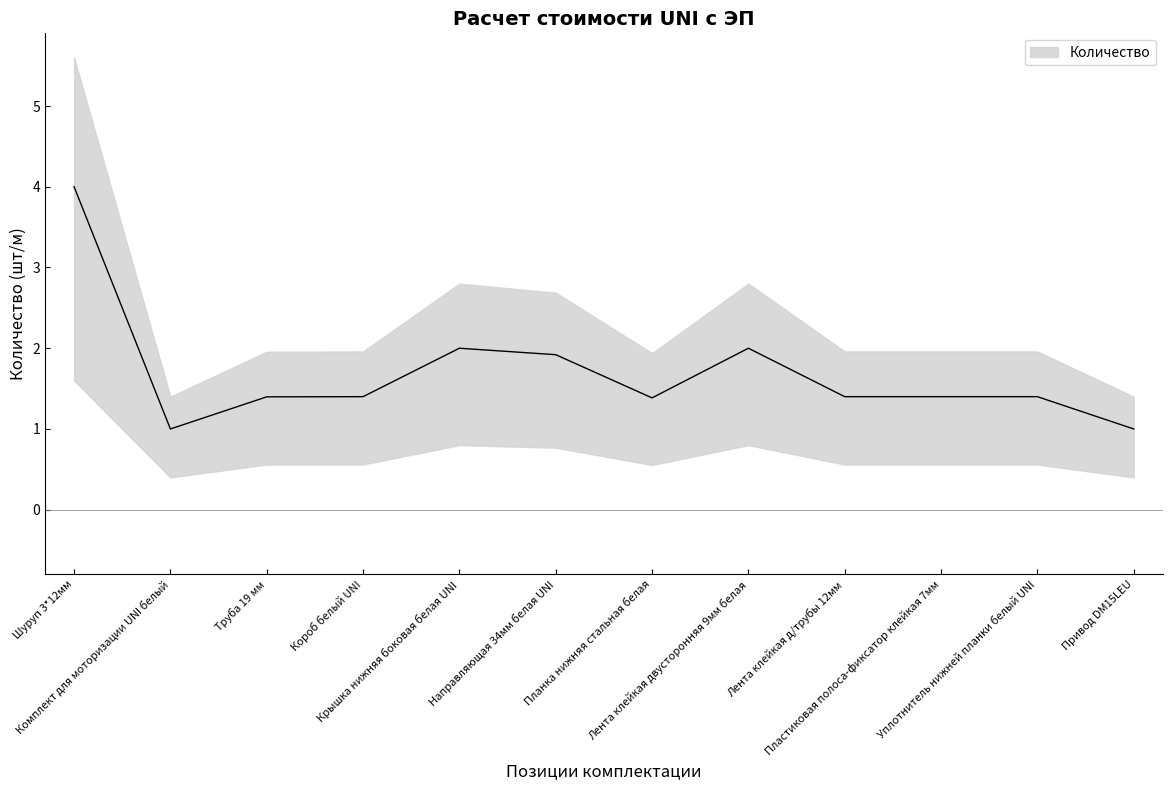

What is the approximate value at Лента клейкая д/трубы 12мм?

1.4